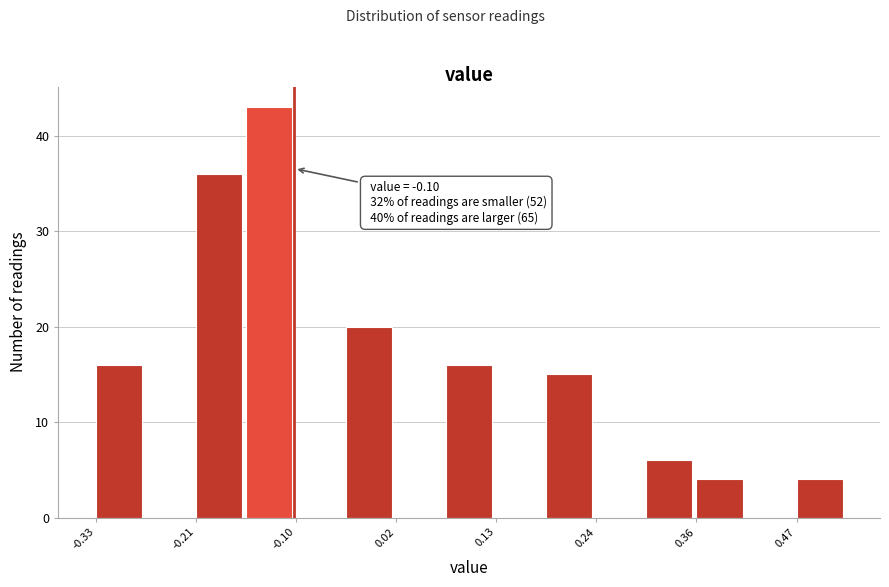

Around what value on the x-axis is the tallest bar? Give the approximate position of its centre, as read against the axis.

-0.12